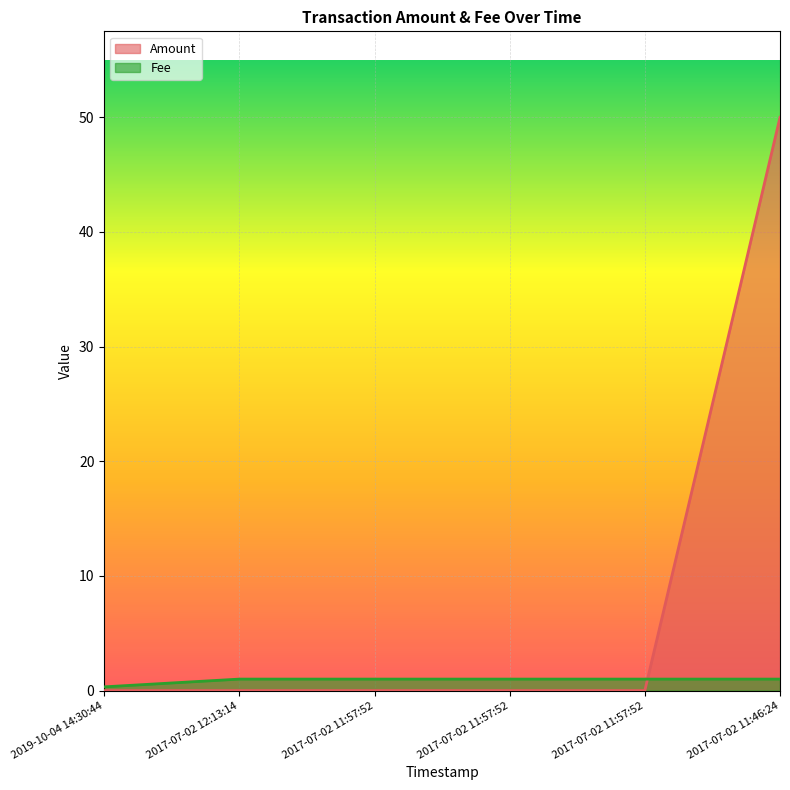

How many Fee values are between 1 and 2?

5